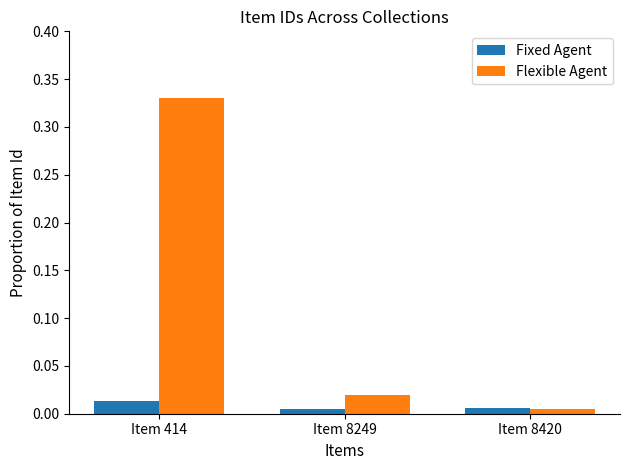

Count the number of categories in the chart.

3